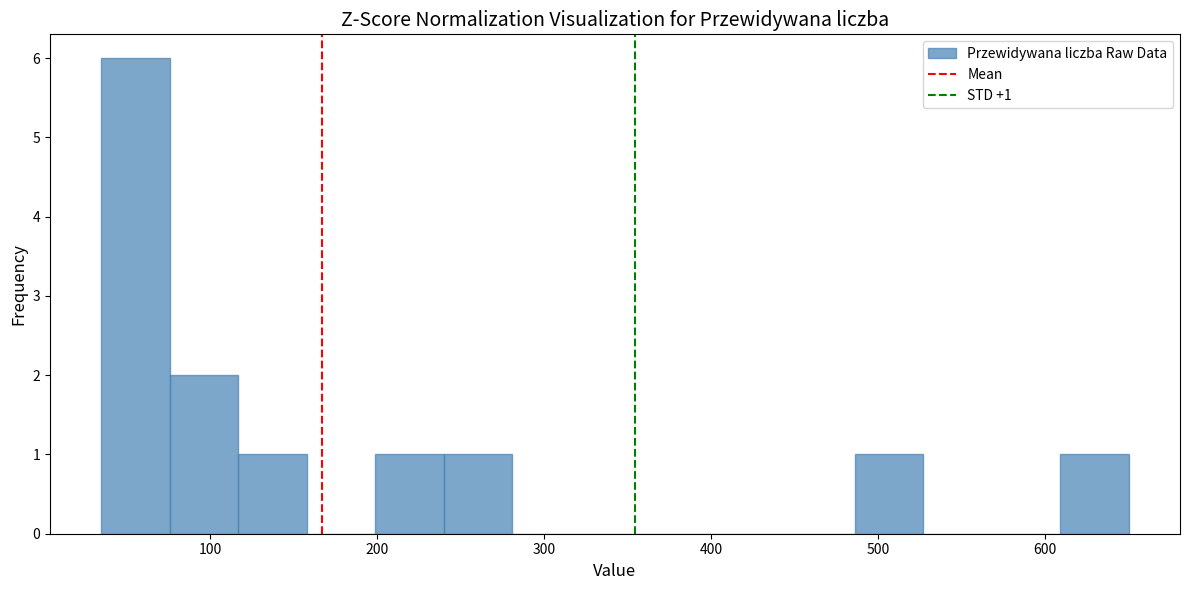

Which range on the x-axis has the tallest bar?

35 to 76